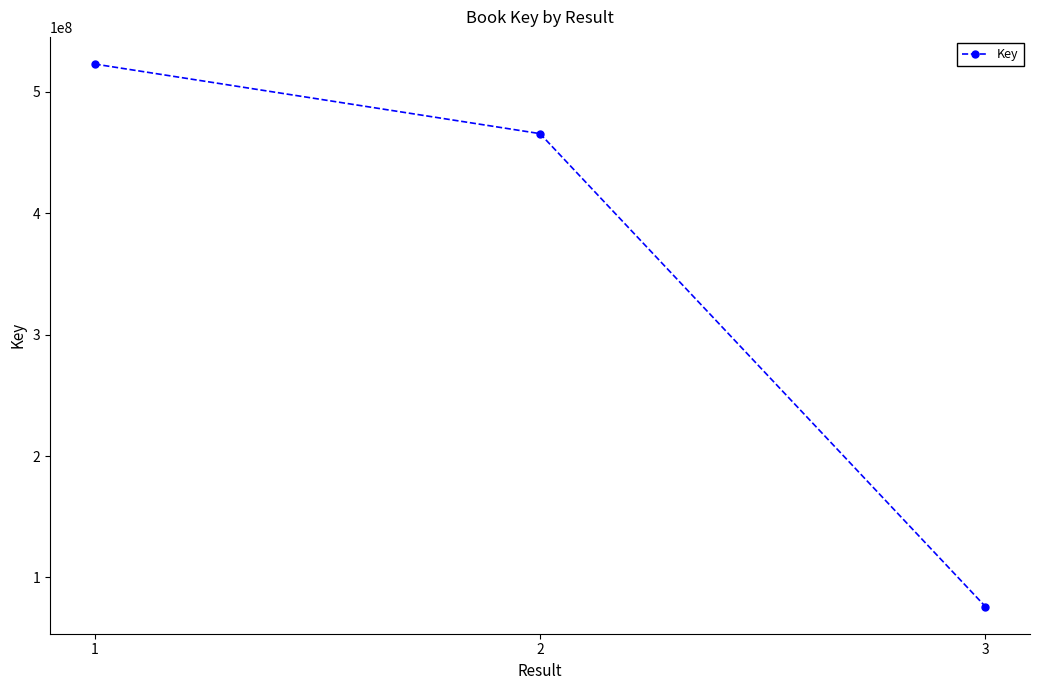

Is it true that the value at 1 is 523015734?

True